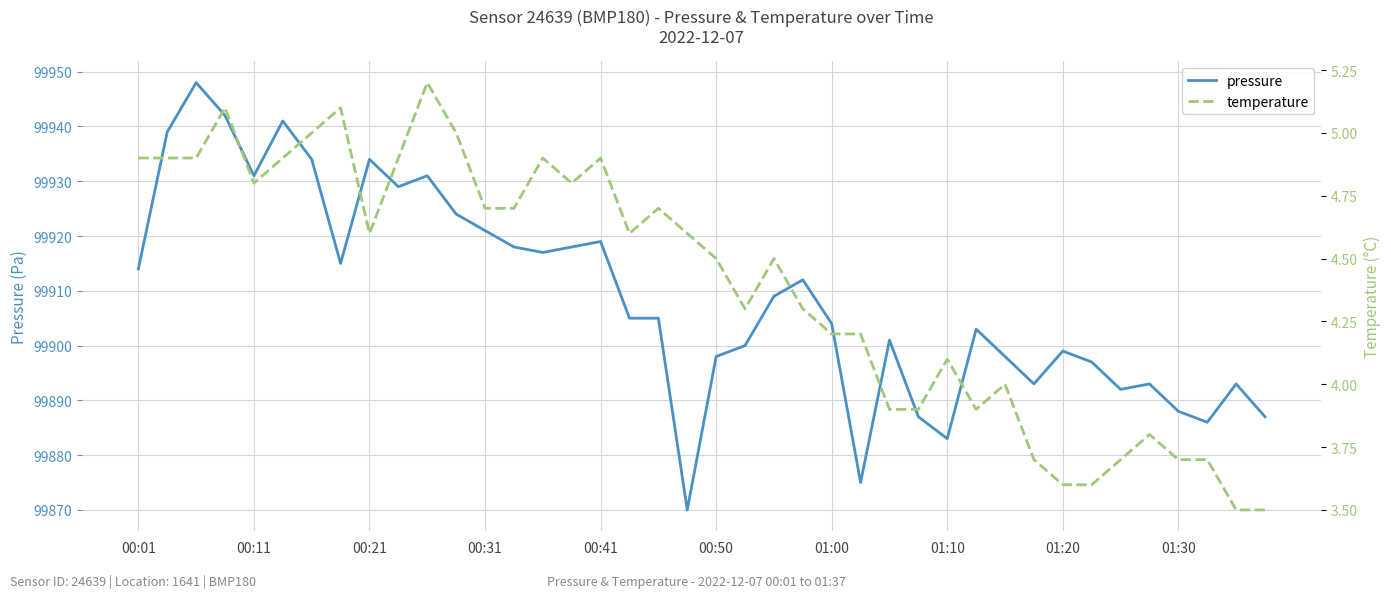

Does the chart display data point markers on the line(s)?

No